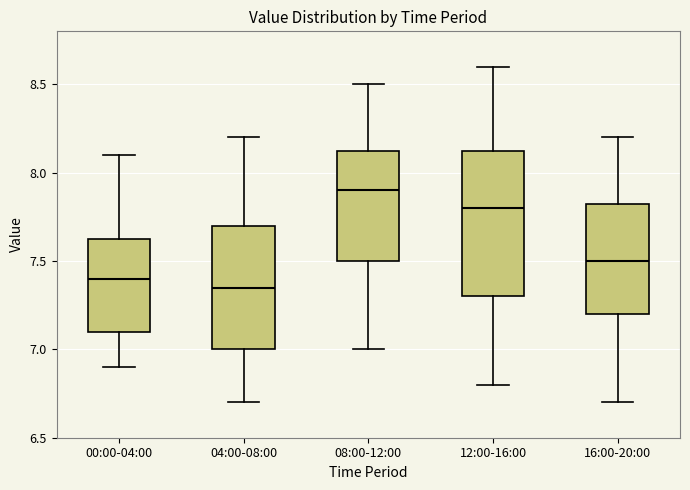

Reading left to right, read every box against the y-axis: the position of its median line, the range the box covers, and the ends of its whiskers. The values are not printed on the chart, so give them approximately, as read against the axis.

00:00-04:00: median 7.40, box 7.10 to 7.65, whiskers 6.90 to 8.10
04:00-08:00: median 7.35, box 7.00 to 7.70, whiskers 6.70 to 8.20
08:00-12:00: median 7.90, box 7.50 to 8.15, whiskers 7.00 to 8.50
12:00-16:00: median 7.80, box 7.30 to 8.15, whiskers 6.80 to 8.60
16:00-20:00: median 7.50, box 7.20 to 7.85, whiskers 6.70 to 8.20